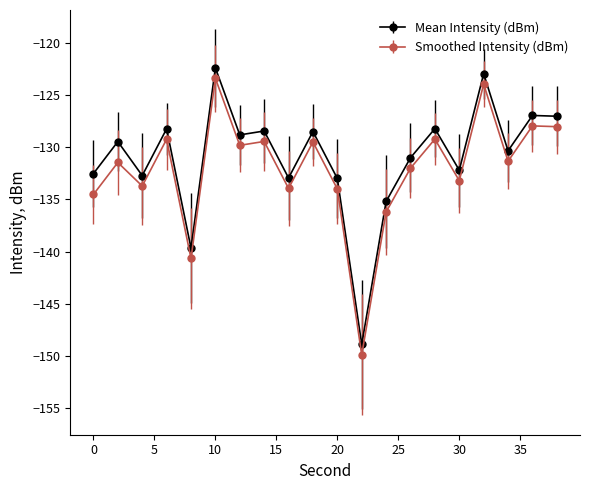

True or false: Smoothed Intensity (dBm) has more than 0 points higher than both neighbors.

True